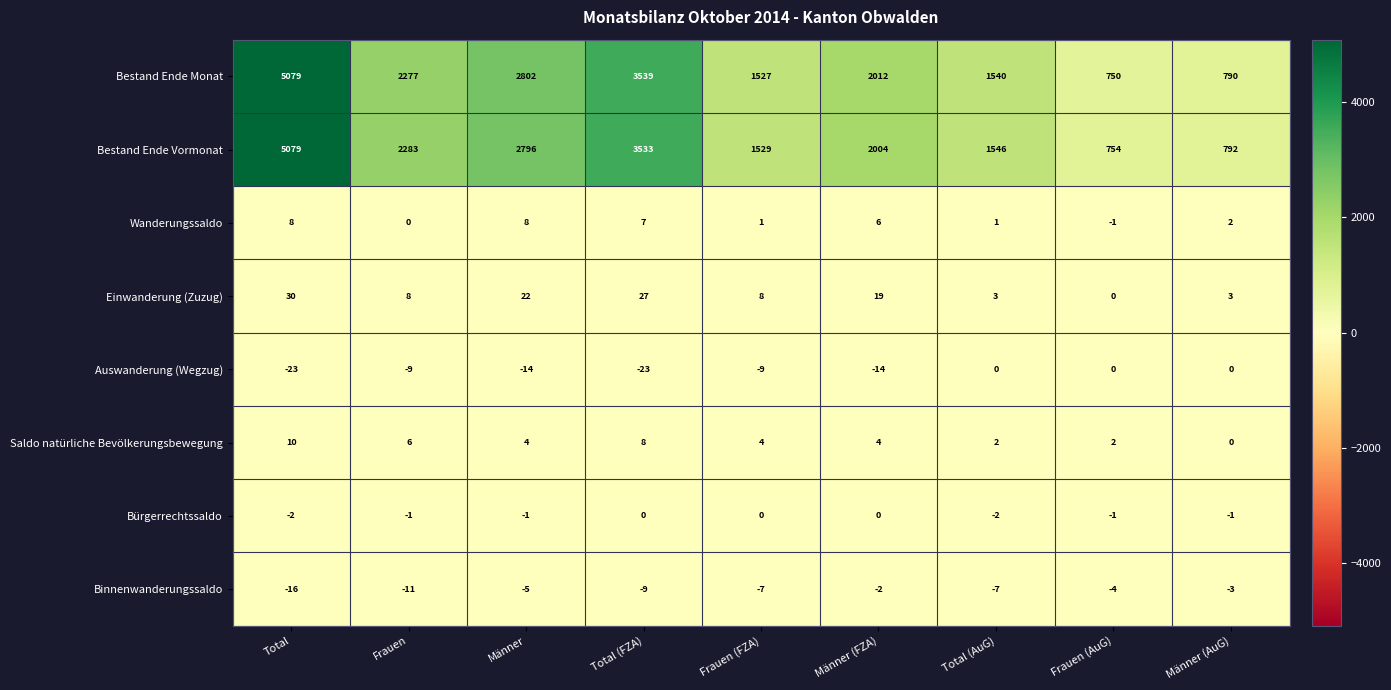

What is the difference between the maximum and minimum values in the Einwanderung (Zuzug) series?

30